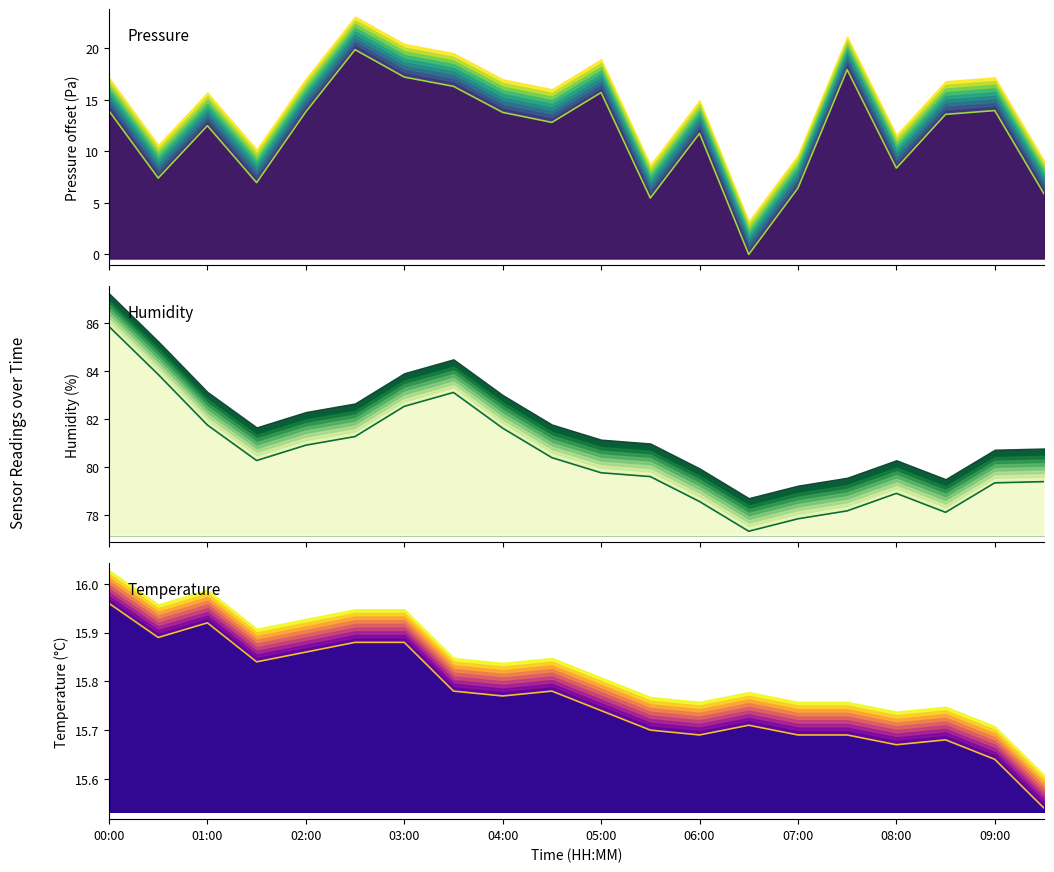

How many lines are shown in the chart?

3